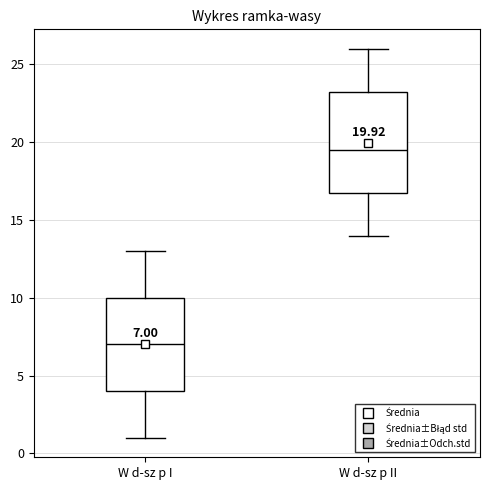

Which box is the tallest, from its lower edge to its upper edge?

W d-sz p II